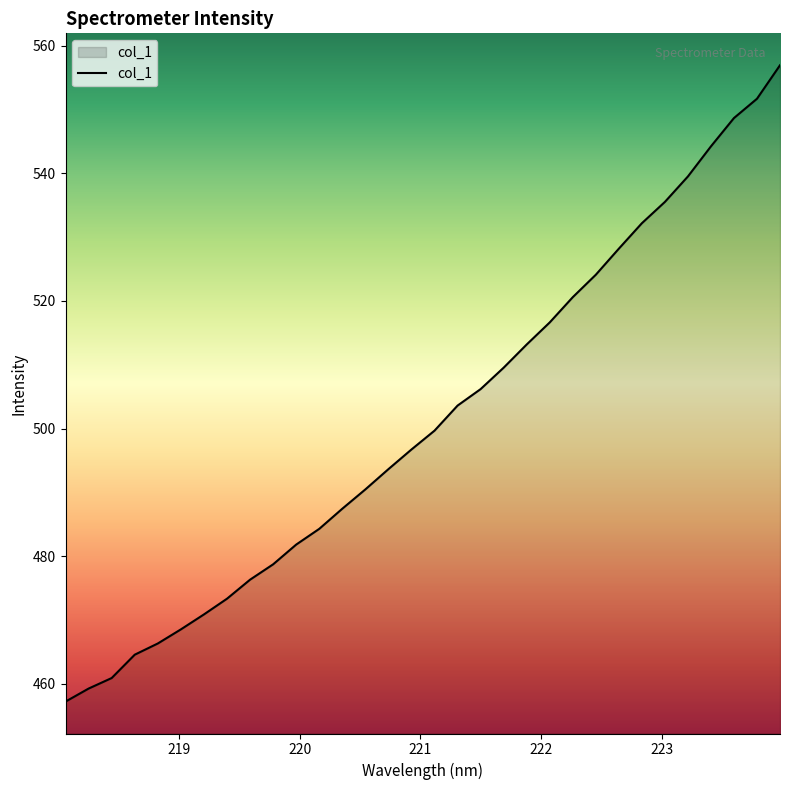

What is the maximum value shown in the chart?

556.9